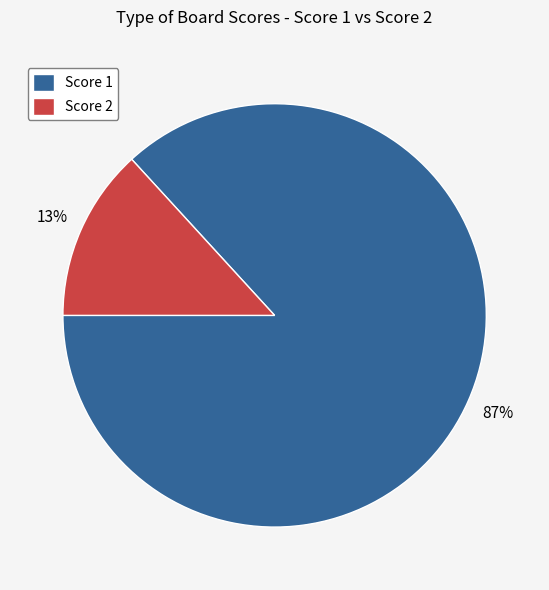

Between Score 2 and Score 1, which is larger?

Score 1